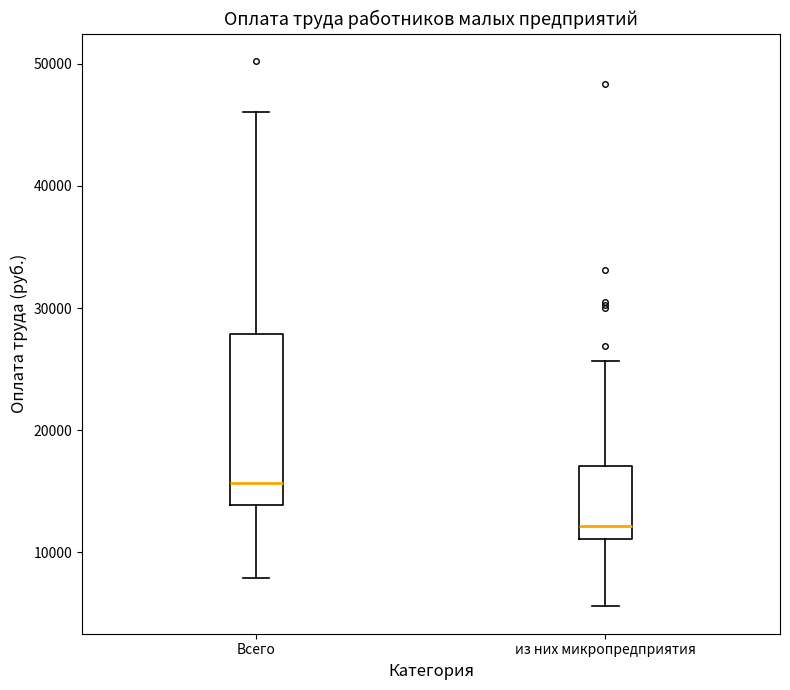

Where does the median line of the box for из них микропредприятия sit on the y-axis? The values are not printed on the chart, so give them approximately, as read against the axis.

12000